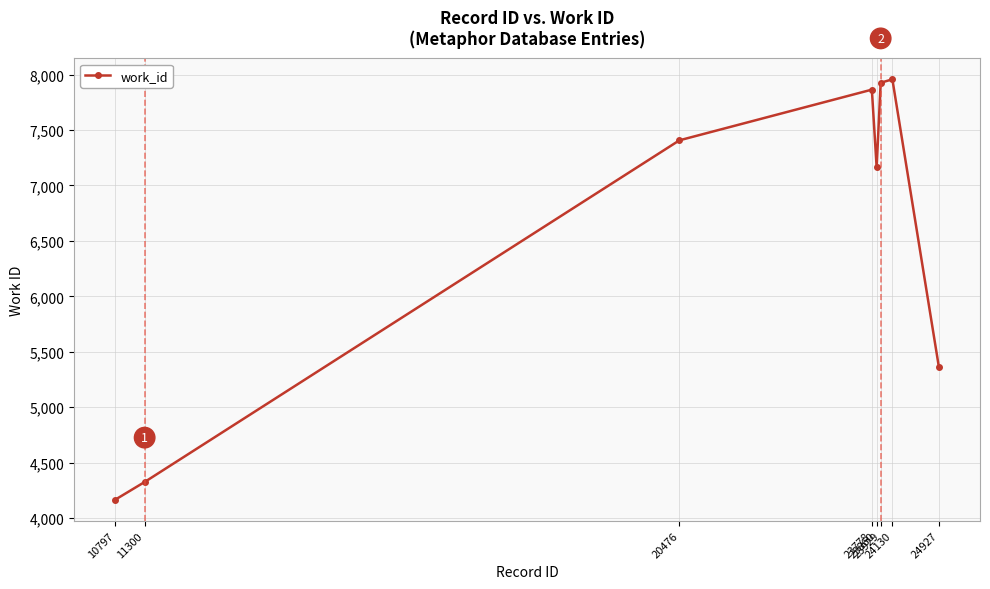

Is it true that the value at 20476 is 4689?

False